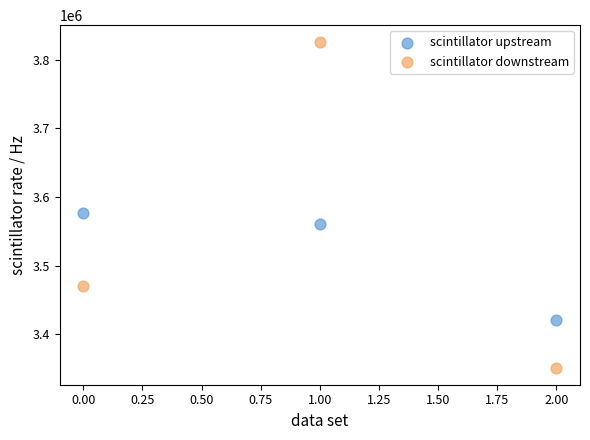

What are all the series names shown in the legend?

scintillator upstream, scintillator downstream